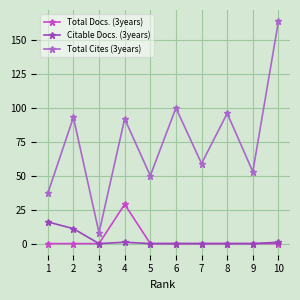

List the series in order of their peak value, highest first.

Total Cites (3years), Total Docs. (3years), Citable Docs. (3years)